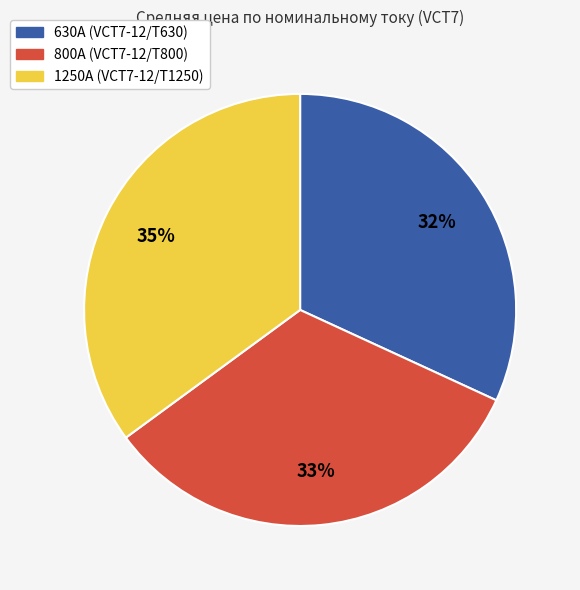

To the nearest percent, what is the difference between the largest and smallest slice percentages?

3%